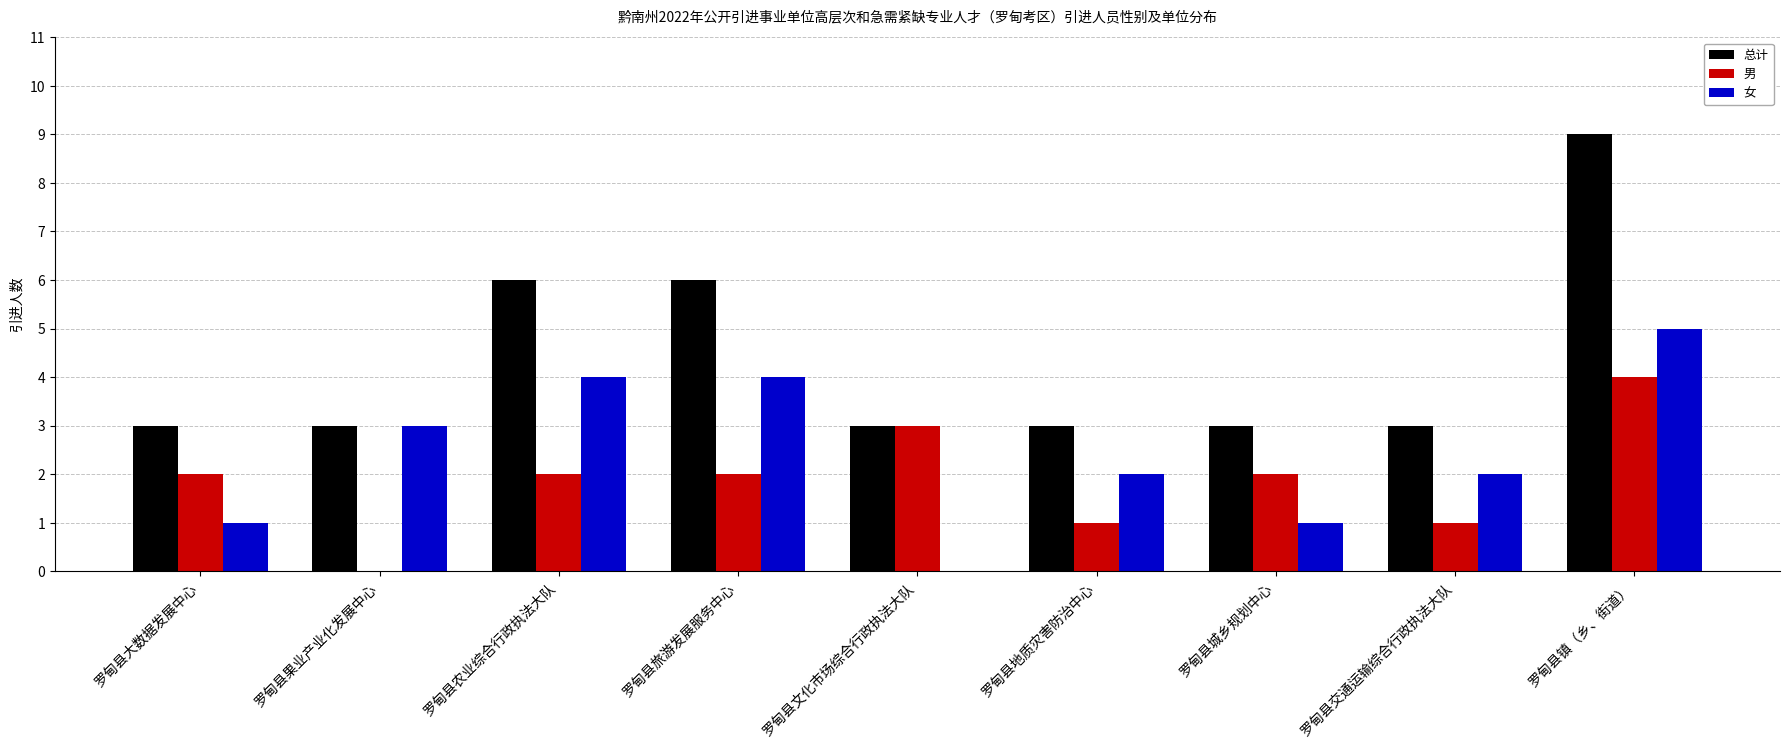

Which series has the largest total across all categories?

总计